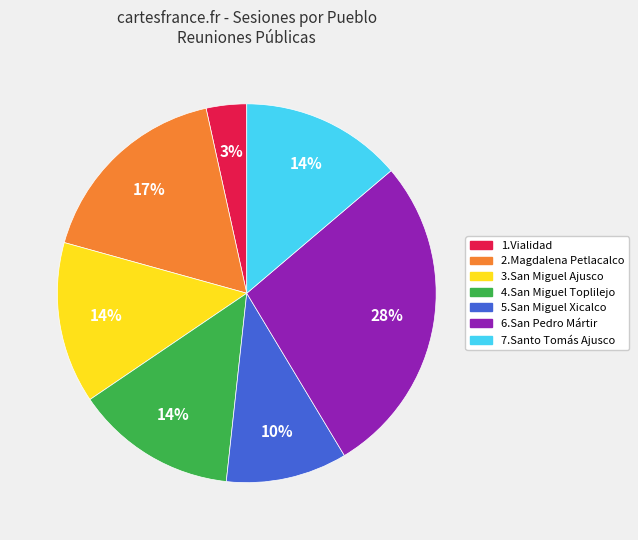

The 1.Vialidad slice represents 3% of the pie. True or false?

True